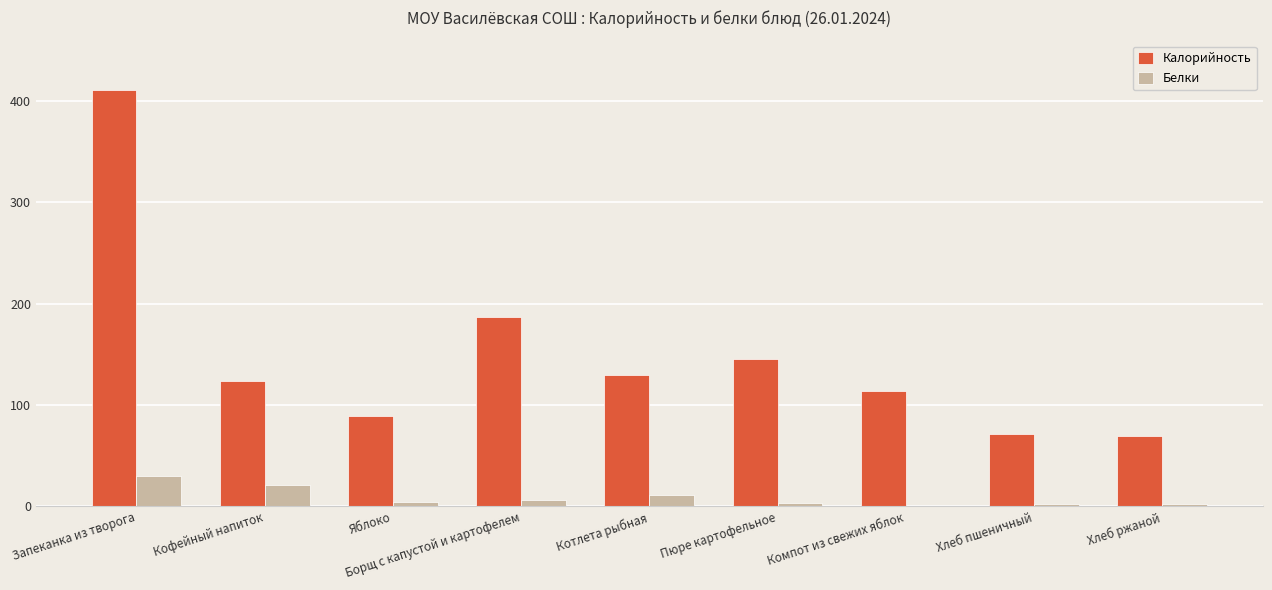

At which label does Калорийность first exceed 124?

Запеканка из творога